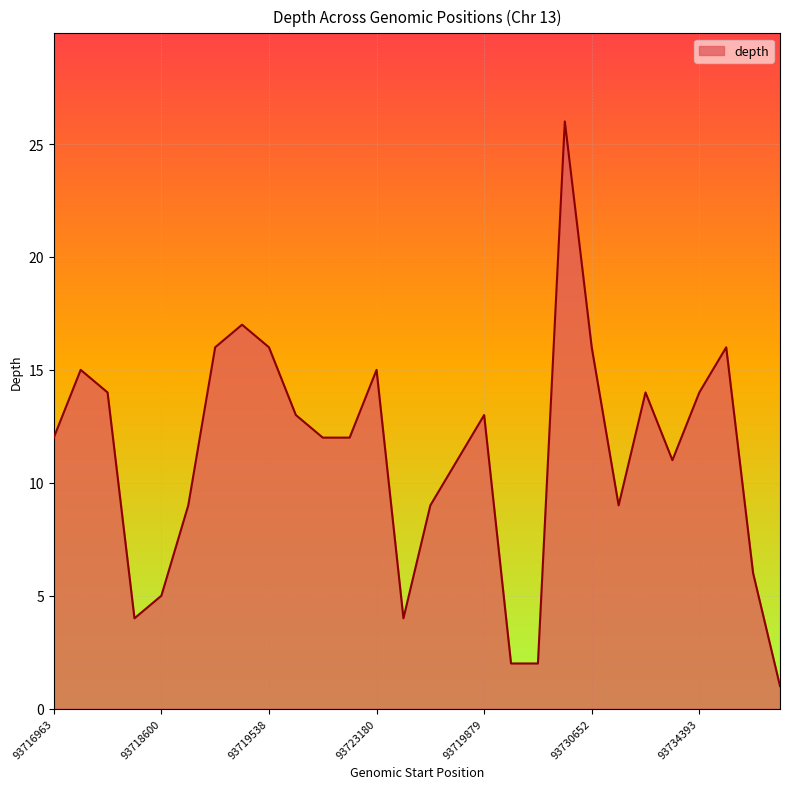

What is the difference between the maximum and minimum values?

25